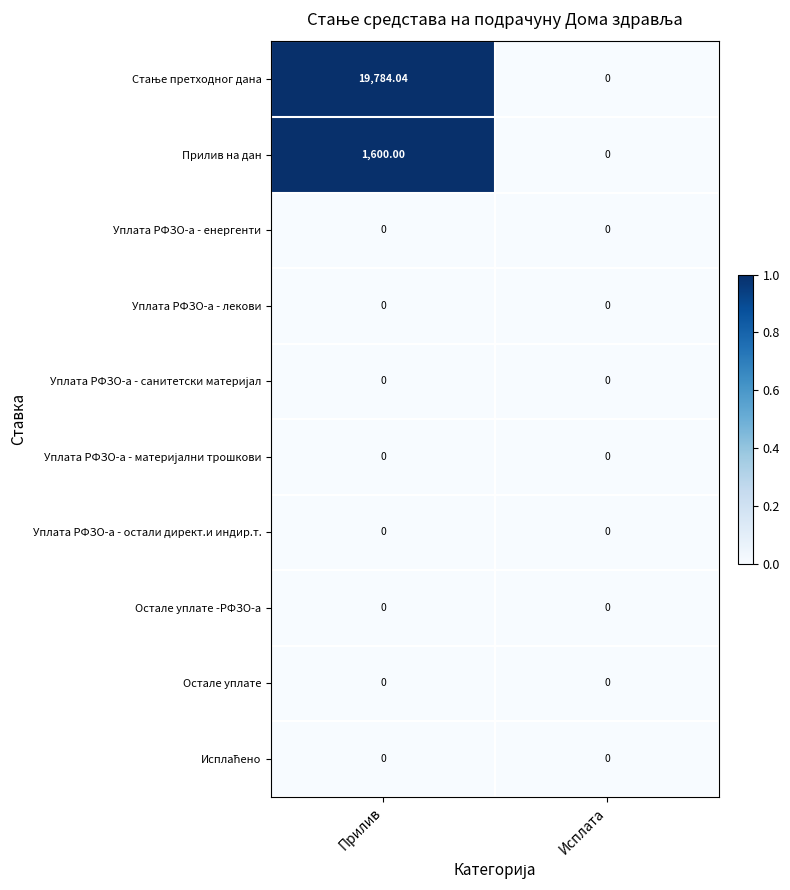

List the labels in order of Прилив на дан value, smallest first.

Исплата, Прилив